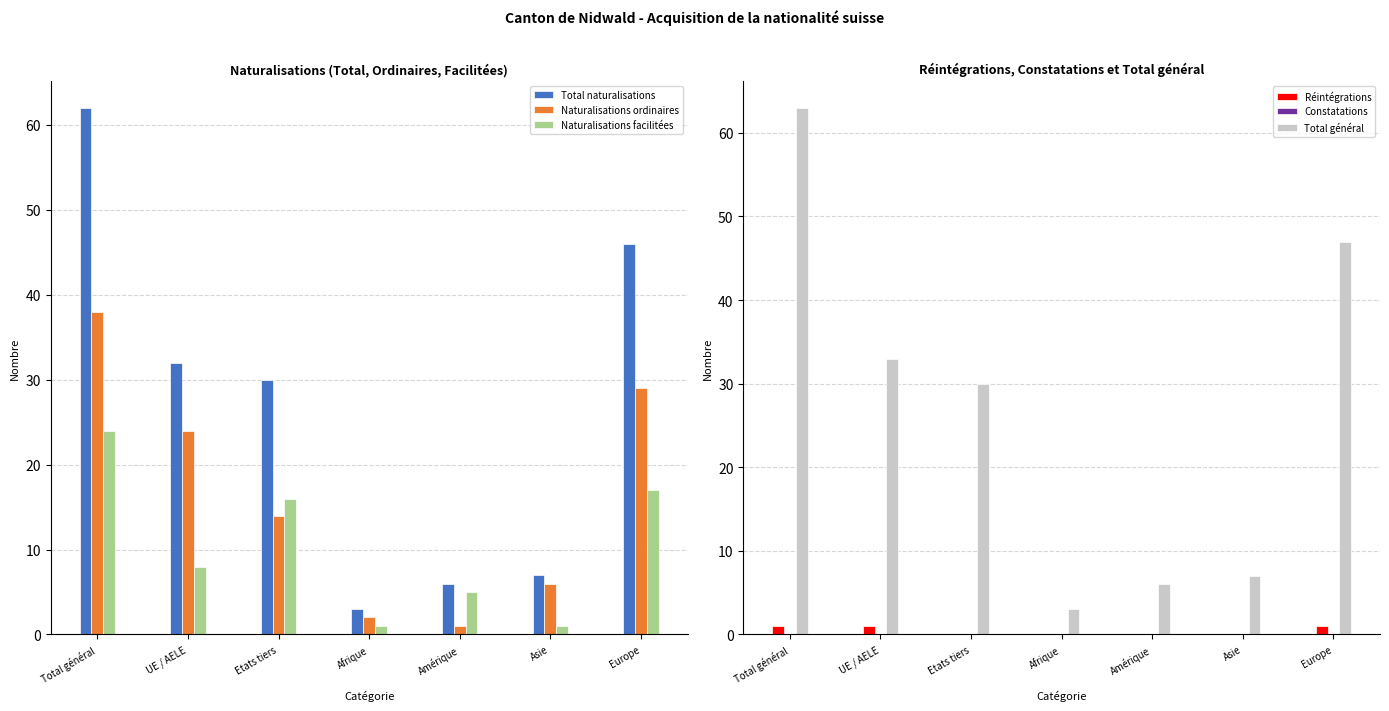

How many bars are there in each group?

6